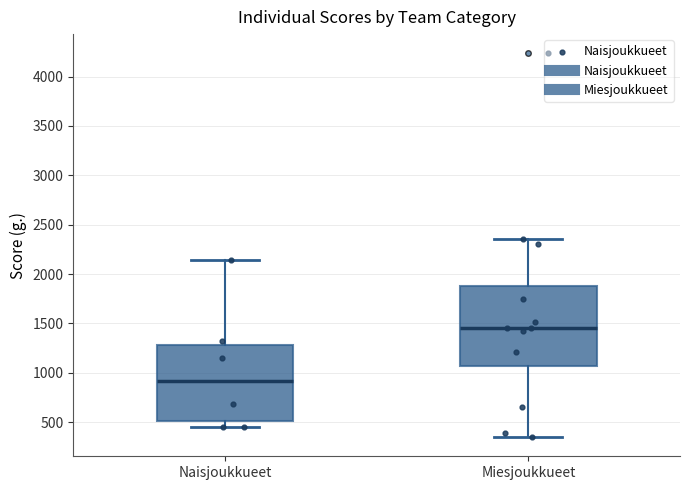

Reading left to right, read every box against the y-axis: the position of its median line, the range the box covers, and the ends of its whiskers. The values are not printed on the chart, so give them approximately, as read against the axis.

Naisjoukkueet: median 900, box 500 to 1300, whiskers 450 to 2150
Miesjoukkueet: median 1450, box 1050 to 1900, whiskers 350 to 2350